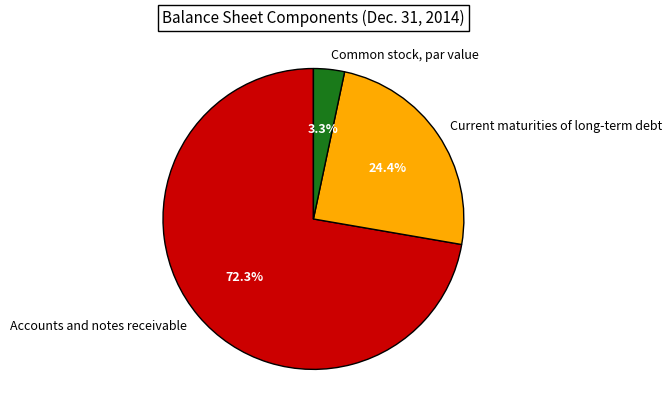

Is there a majority slice in this chart?

Yes